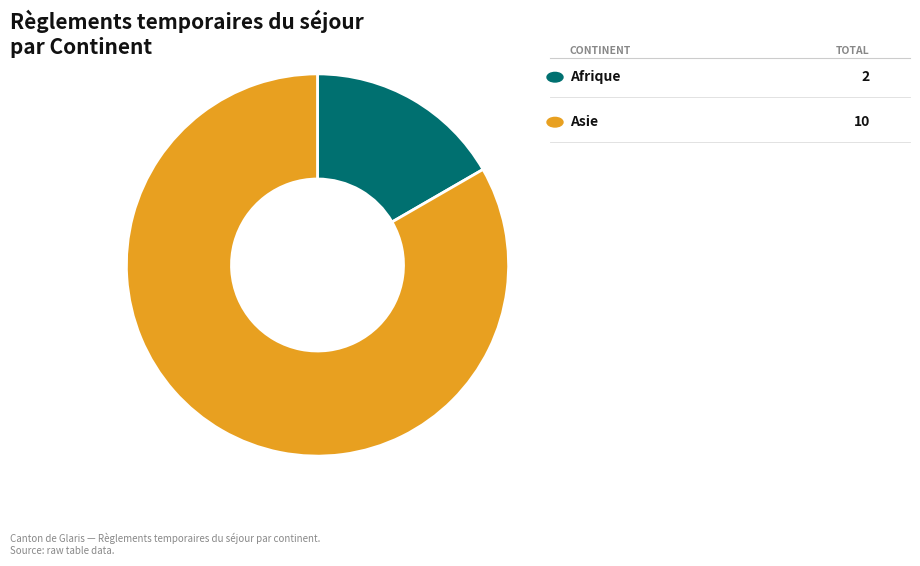

Does any single category account for the majority?

Yes